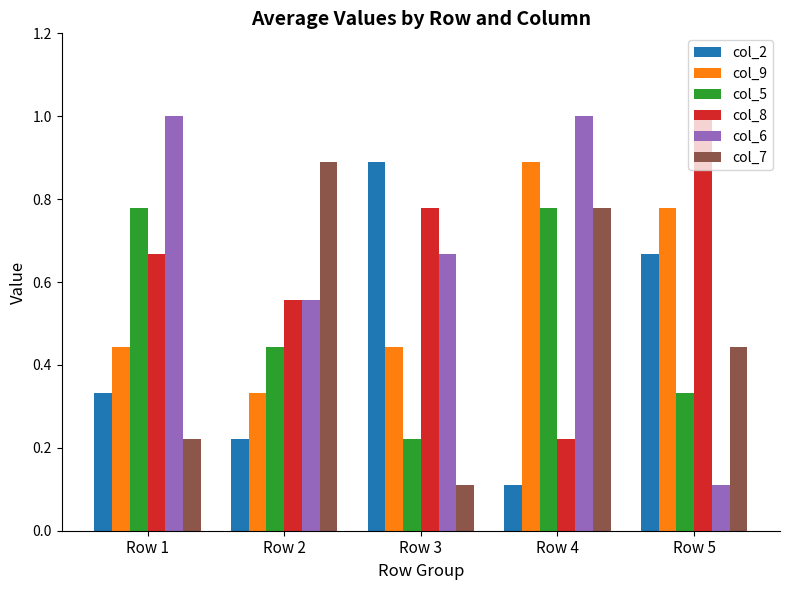

What are all the series names shown in the legend?

col_2, col_9, col_5, col_8, col_6, col_7